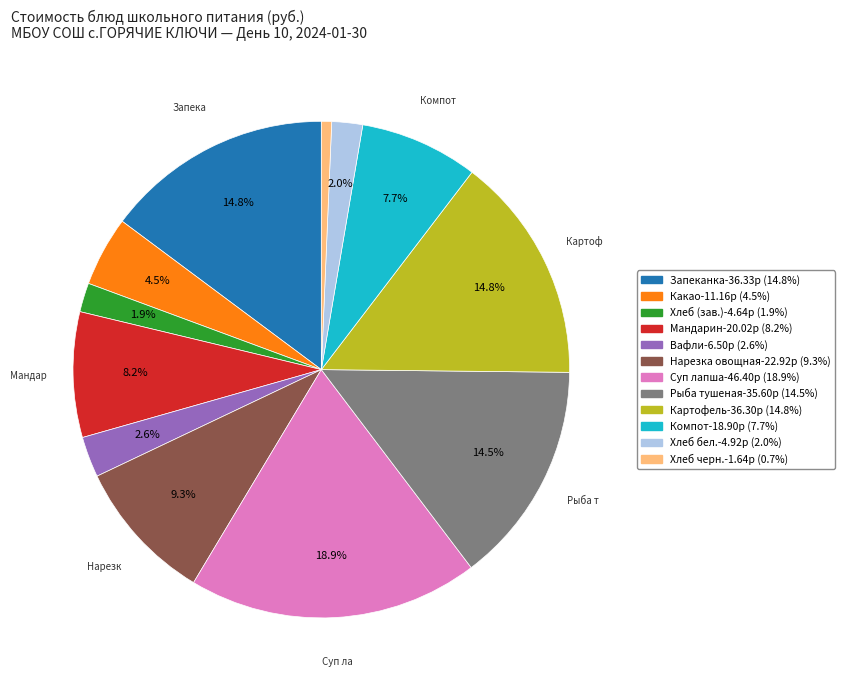

Is there any slice that represents more than half of the pie?

No